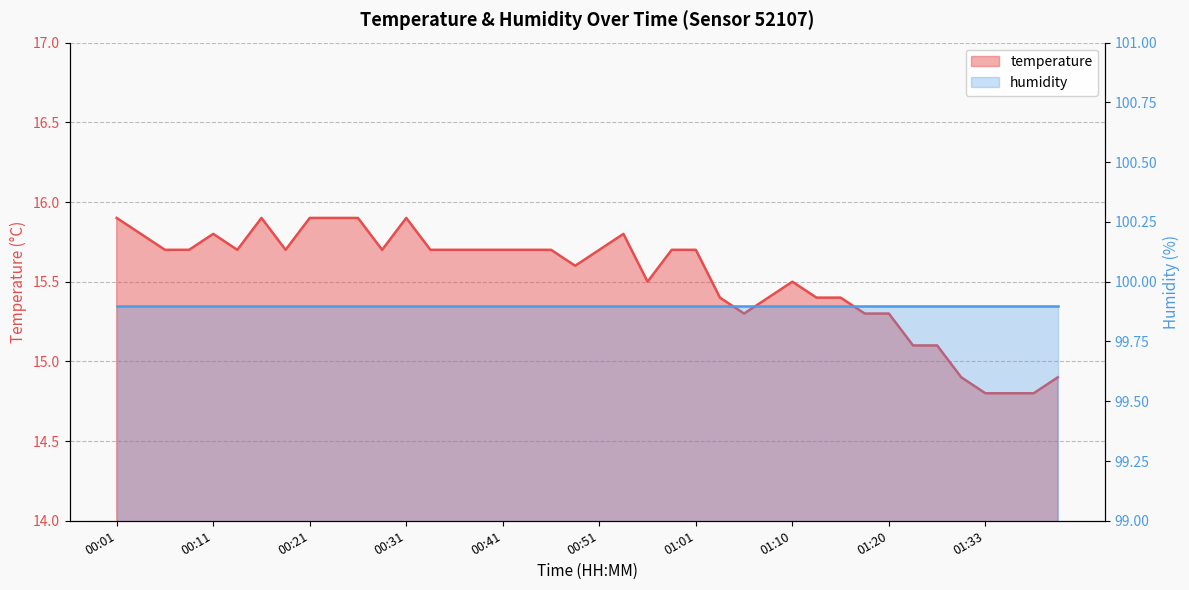

What is the greatest value displayed?

15.9